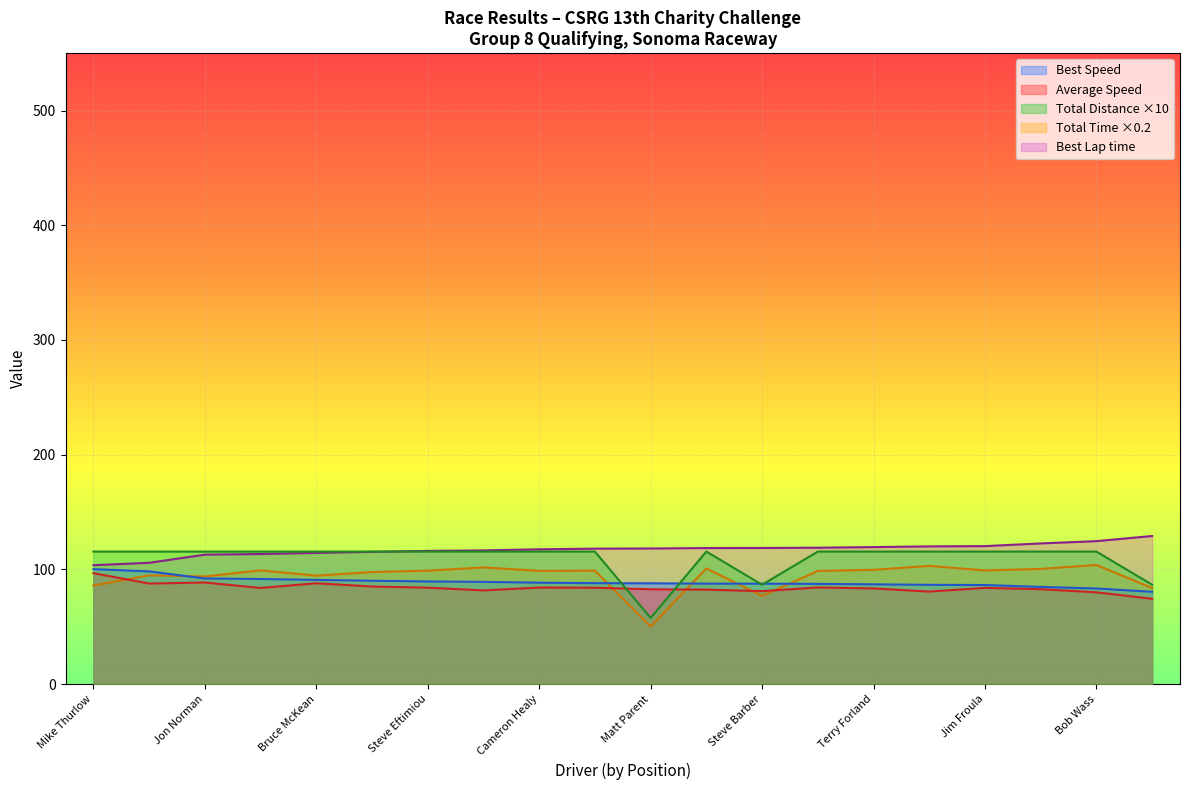

Reading right to left, extract all data points from this chart.

Total Time: 83.8	103.9	100.5	99.1	103.1	99.7	98.7	77.0	101.0	50.3	99.0	98.8	101.8	98.9	97.8	94.6	99.2	93.9	94.9	86.0
Best Lap time: 129.2	124.7	122.7	120.4	120.1	119.5	119.0	118.7	118.7	118.3	118.1	117.6	116.6	116.2	115.4	114.4	113.5	112.9	105.8	103.7
Best Speed: 80.6	83.4	84.8	86.4	86.6	87.1	87.5	87.6	87.7	87.9	88.1	88.5	89.2	89.5	90.2	90.9	91.7	92.2	98.3	100.3
Average Speed: 74.5	80.1	82.8	84.0	80.7	83.5	84.3	81.1	82.4	82.8	84.1	84.2	81.8	84.1	85.1	88.0	83.9	88.6	87.7	96.8
Total Distance: 86.7	115.6	115.6	115.6	115.6	115.6	115.6	86.7	115.6	57.8	115.6	115.6	115.6	115.6	115.6	115.6	115.6	115.6	115.6	115.6